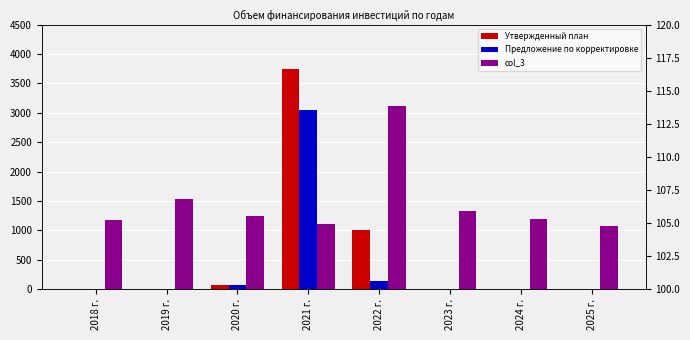

What is the difference between the maximum and minimum values in the Предложение по корректировке series?

3045.1